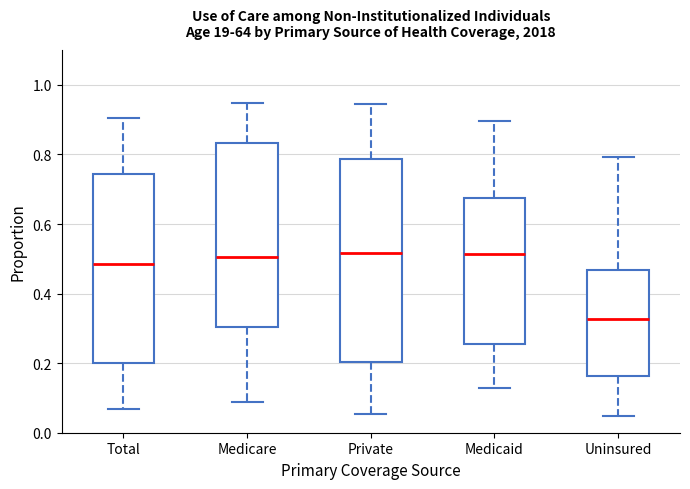

Reading left to right, read every box against the y-axis: the position of its median line, the range the box covers, and the ends of its whiskers. The values are not printed on the chart, so give them approximately, as read against the axis.

Total: median 0.48, box 0.20 to 0.74, whiskers 0.06 to 0.90
Medicare: median 0.50, box 0.30 to 0.84, whiskers 0.08 to 0.94
Private: median 0.52, box 0.20 to 0.78, whiskers 0.06 to 0.94
Medicaid: median 0.52, box 0.26 to 0.68, whiskers 0.12 to 0.90
Uninsured: median 0.32, box 0.16 to 0.46, whiskers 0.04 to 0.80